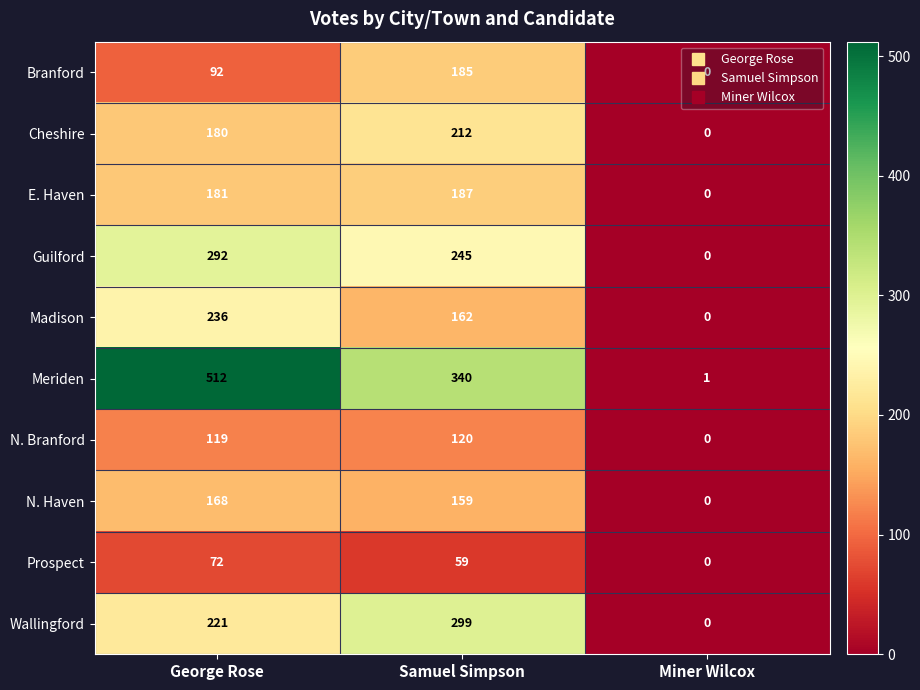

What is the difference between the Branford values at George Rose and Miner Wilcox?

92